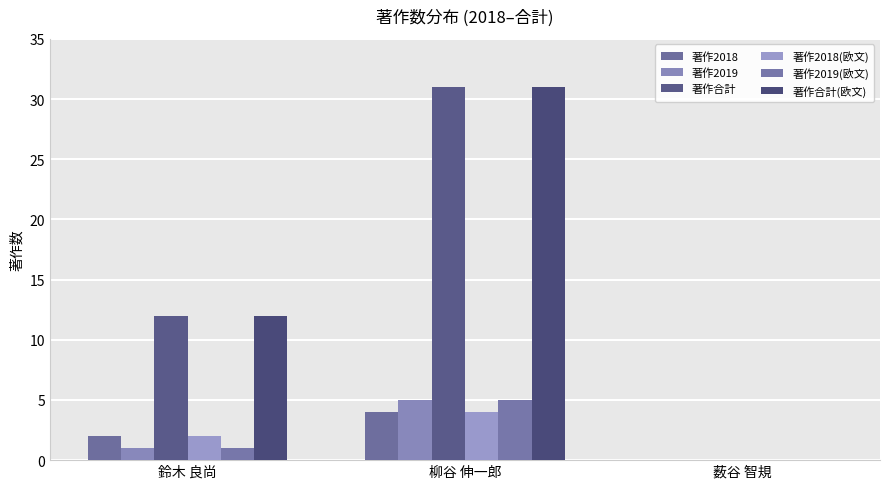

Which has a higher value, 柳谷 伸一郎 or 鈴木 良尚?

柳谷 伸一郎